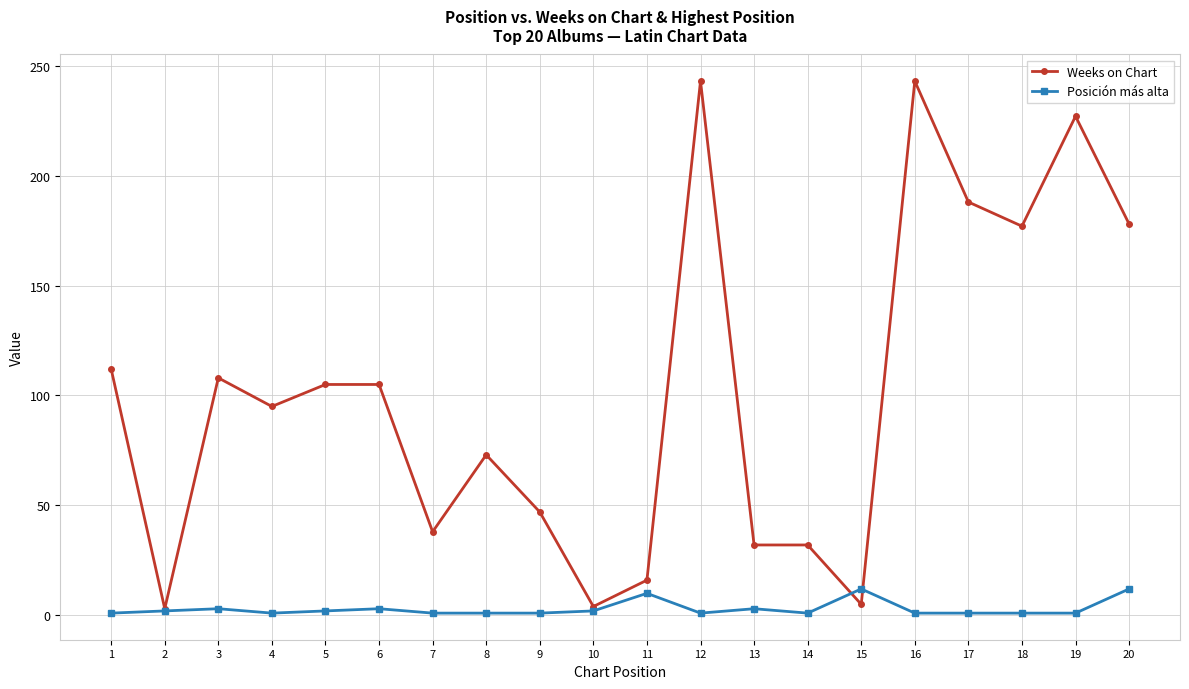

Where is the first local maximum for Weeks on Chart?

3